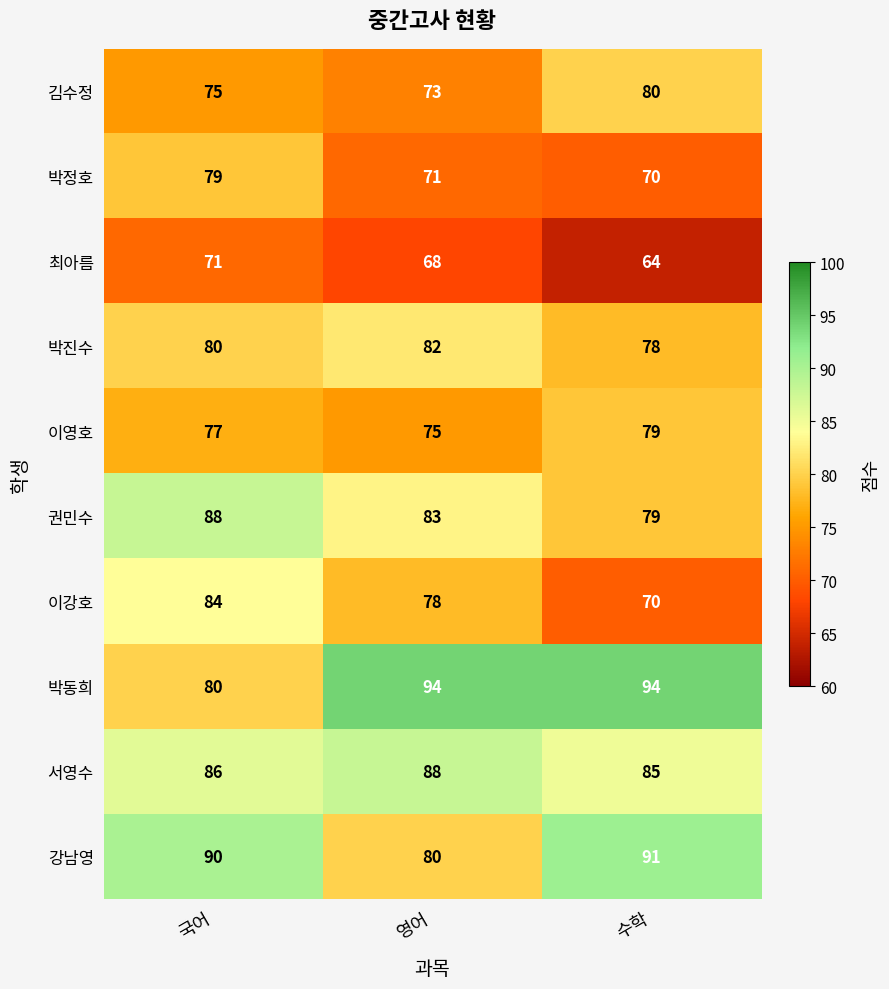

At how many categories does at least one series exceed 87?

3